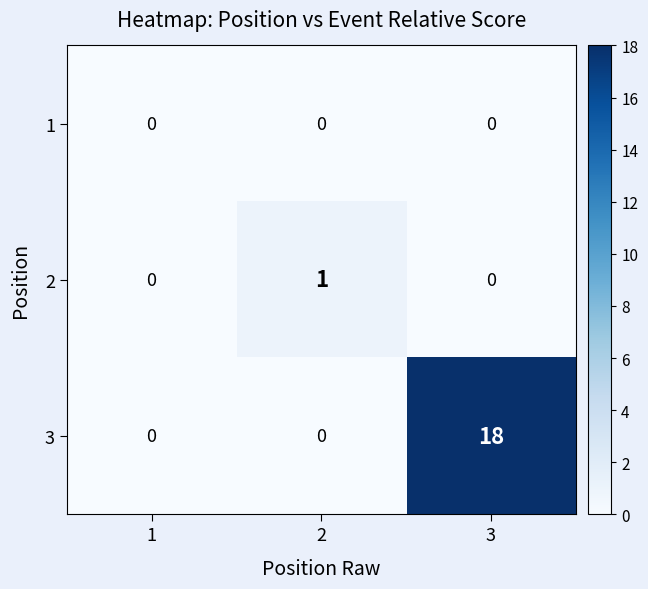

How many 3 values are between 0 and 18?

3